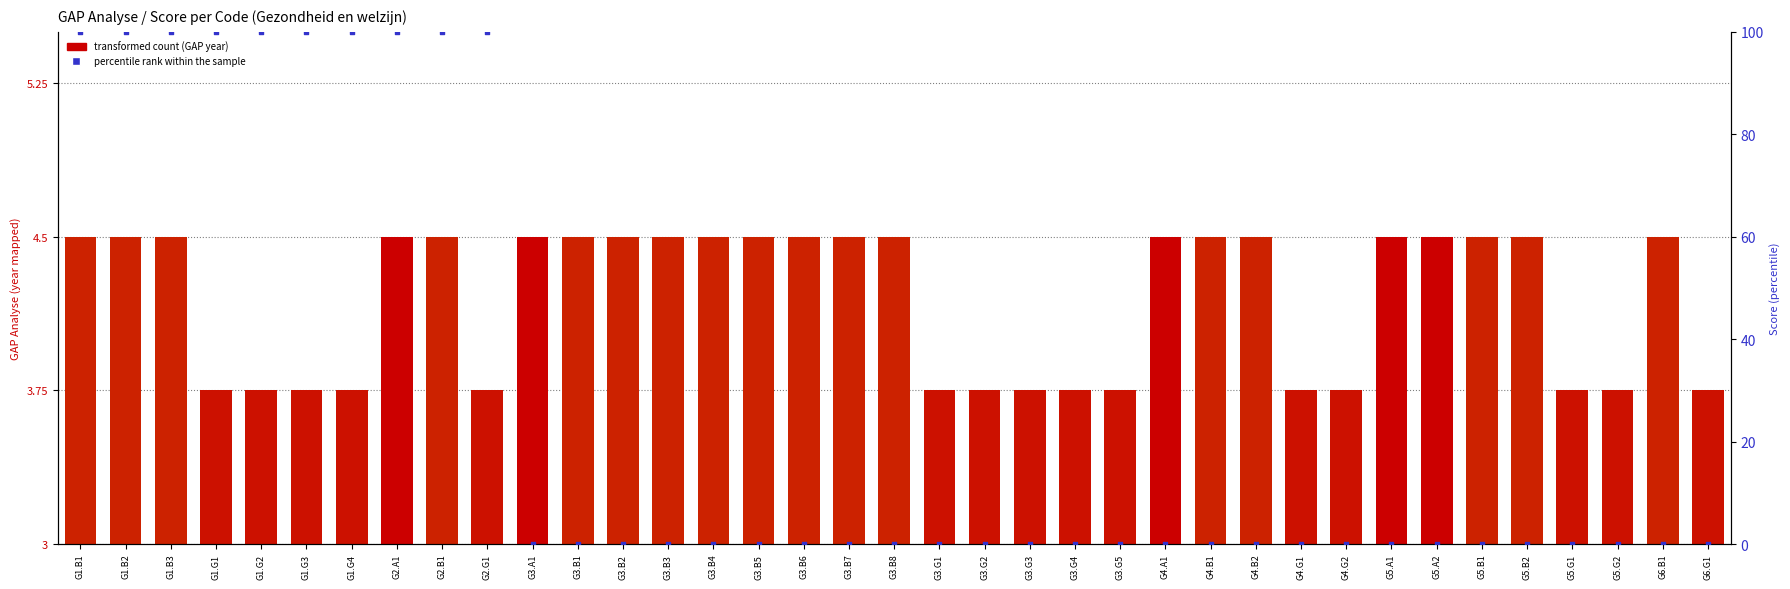

Which series has the widest spread of Y values?

percentile rank within the sample